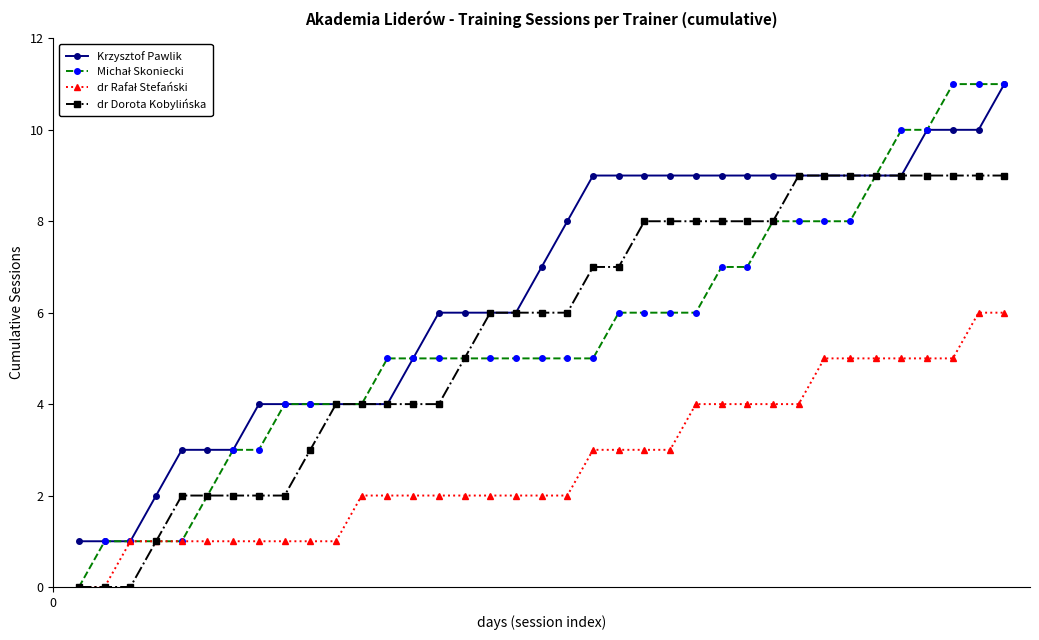

What is the maximum value shown in the chart?

11